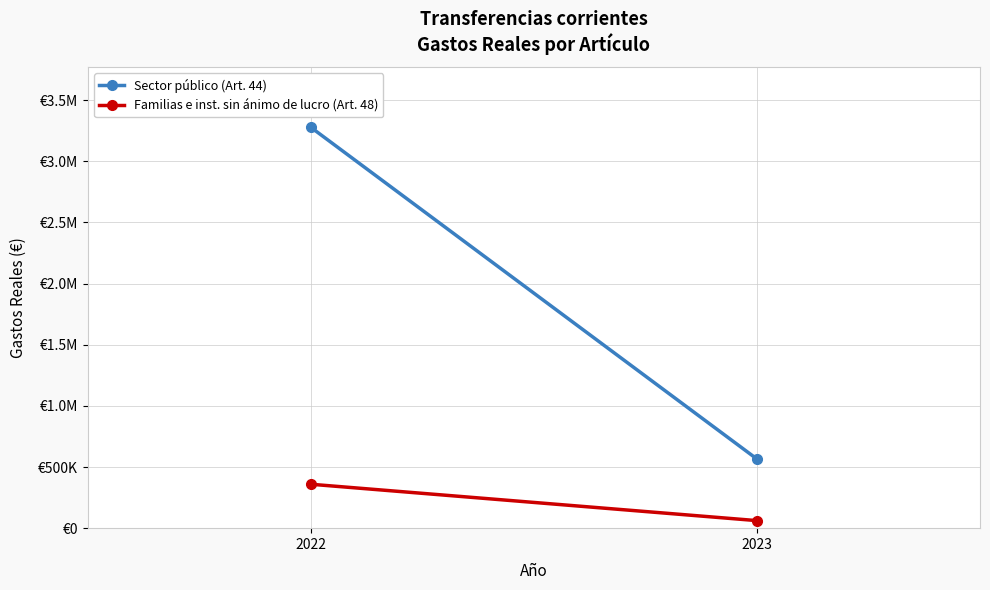

What is the sum of the Sector público (Art. 44) values at 2023 and 2022?

3841634.7